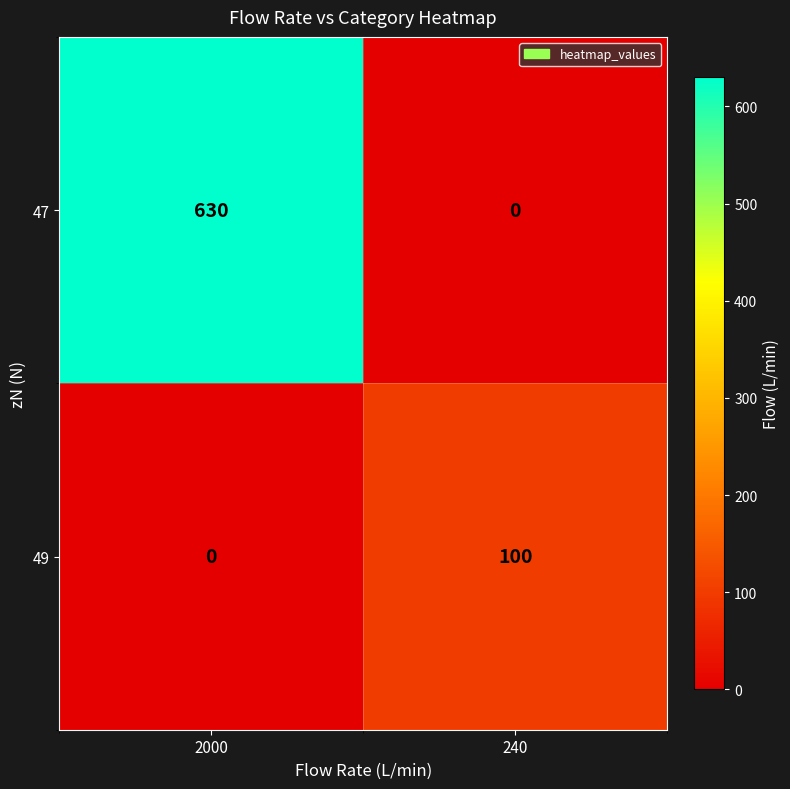

What is the highest value of the 47 series?

630